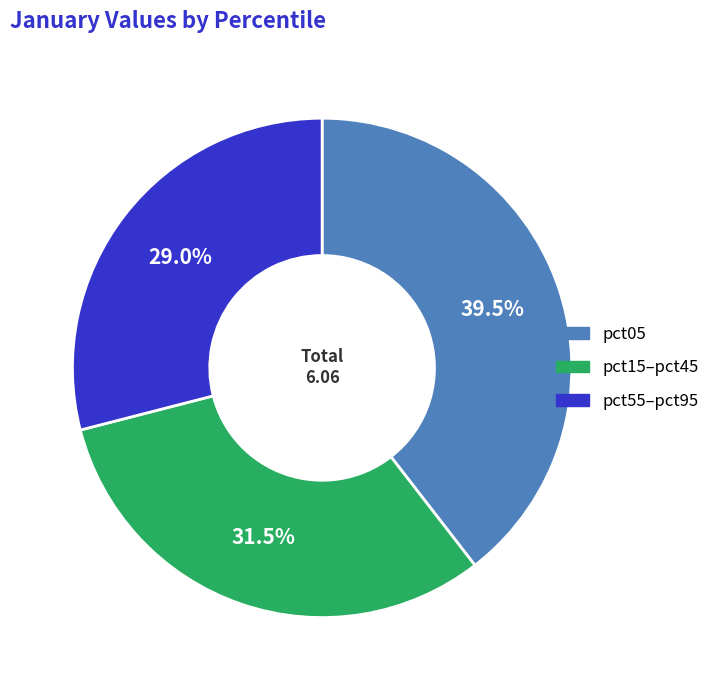

To the nearest percent, what is the average slice percentage?

33%